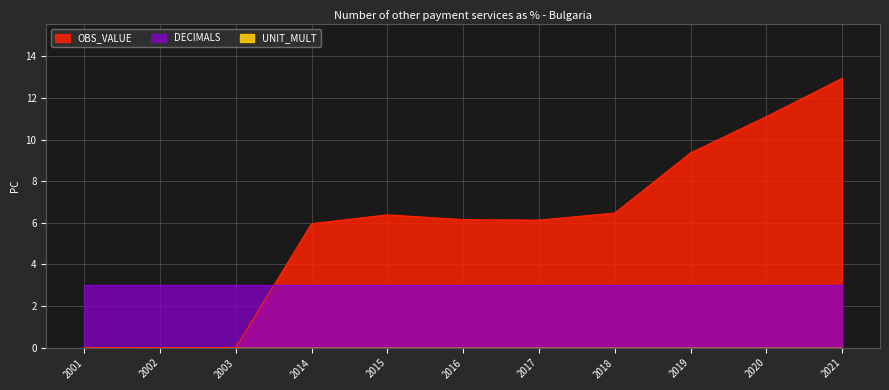

Which series has the largest total across all categories?

OBS_VALUE